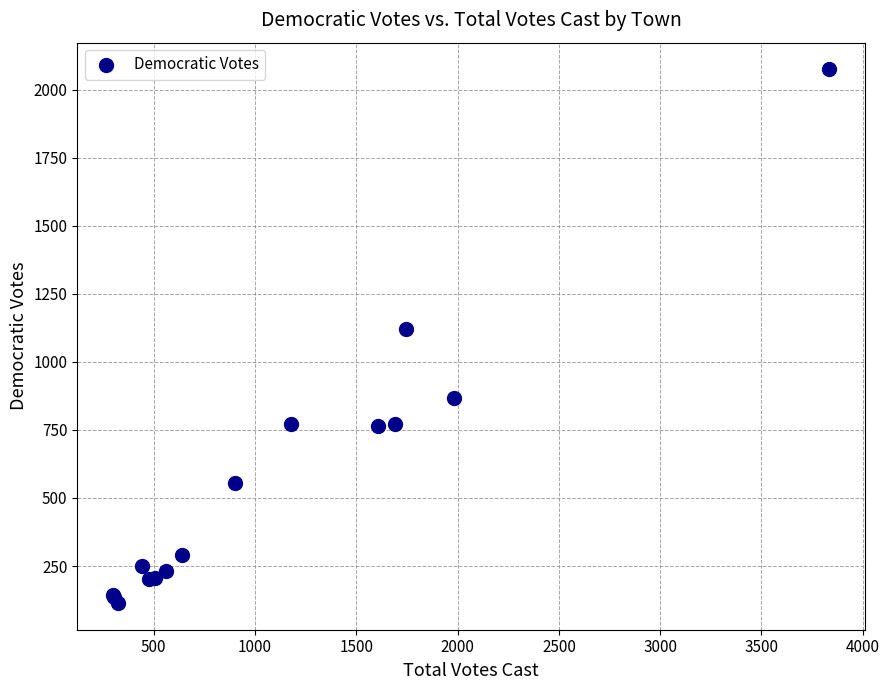

What Y value in the scatter plot is closest to 1094?

1120